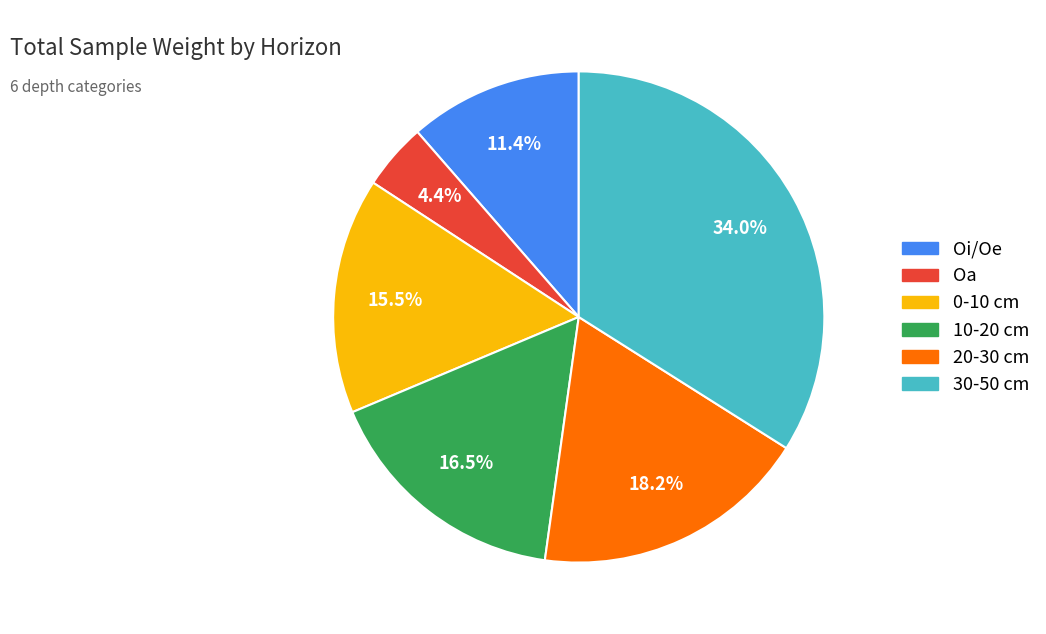

Rank the categories by value from highest to lowest.

30-50, 20-30, 10-20, 0-10, Oi/Oe, Oa